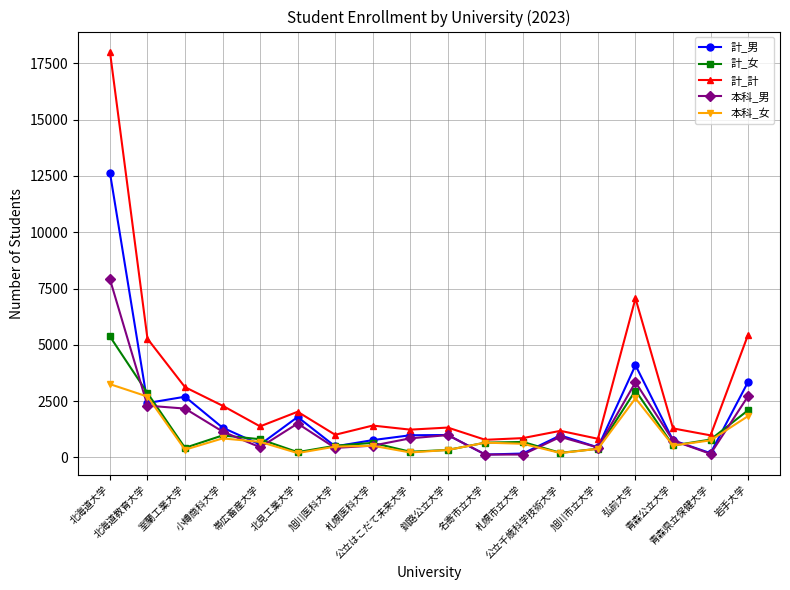

Is the value of 計_女 at 札幌市立大学 greater than the value of 本科_女 at 旭川市立大学?

Yes